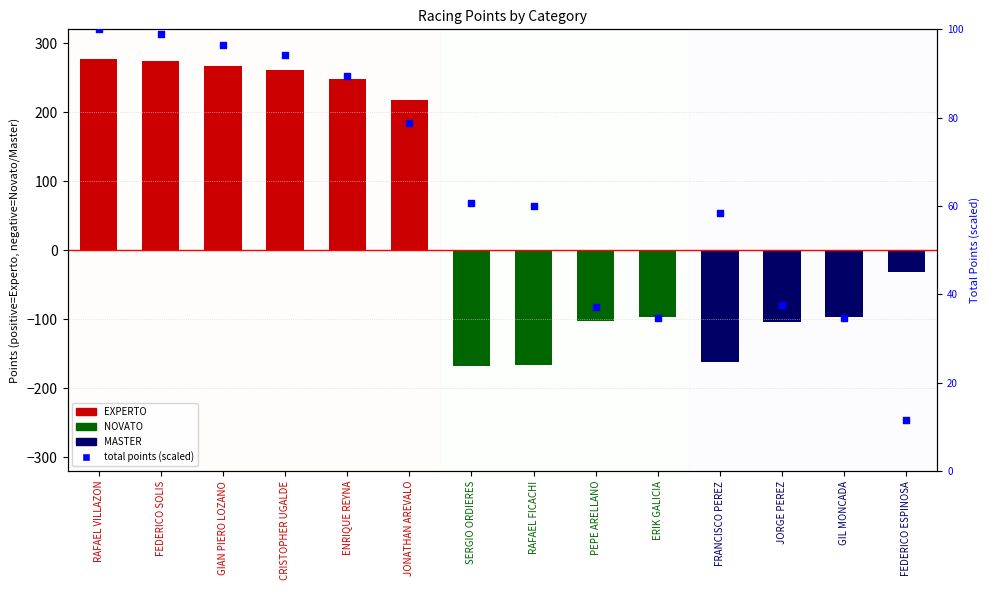

What is the change in value from RAFAEL VILLAZON to PEPE ARELLANO?

-62.8